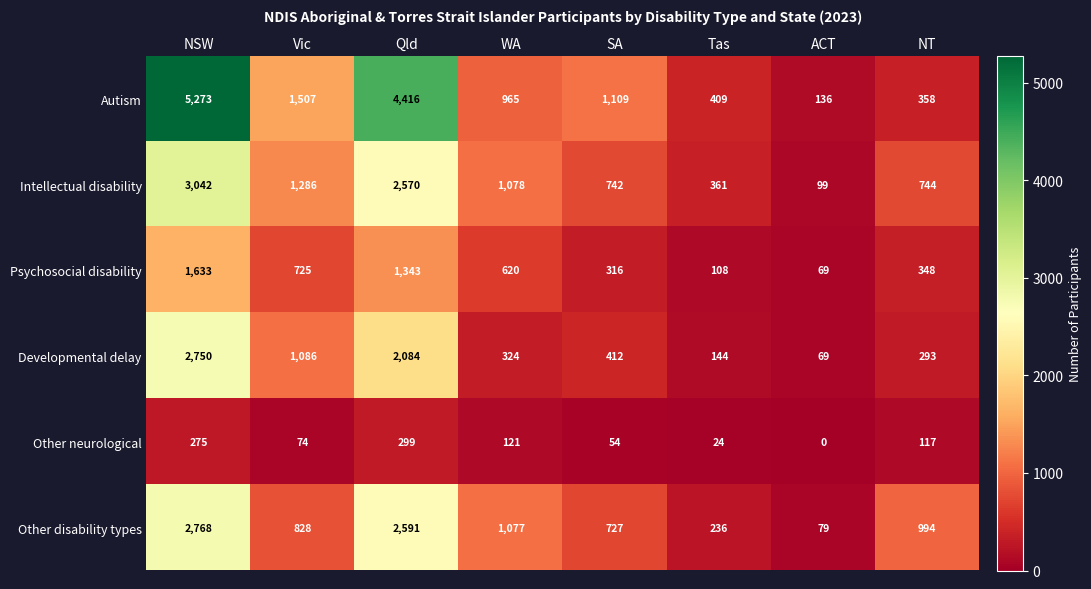

Which series changed the most between WA and SA?

Other disability types